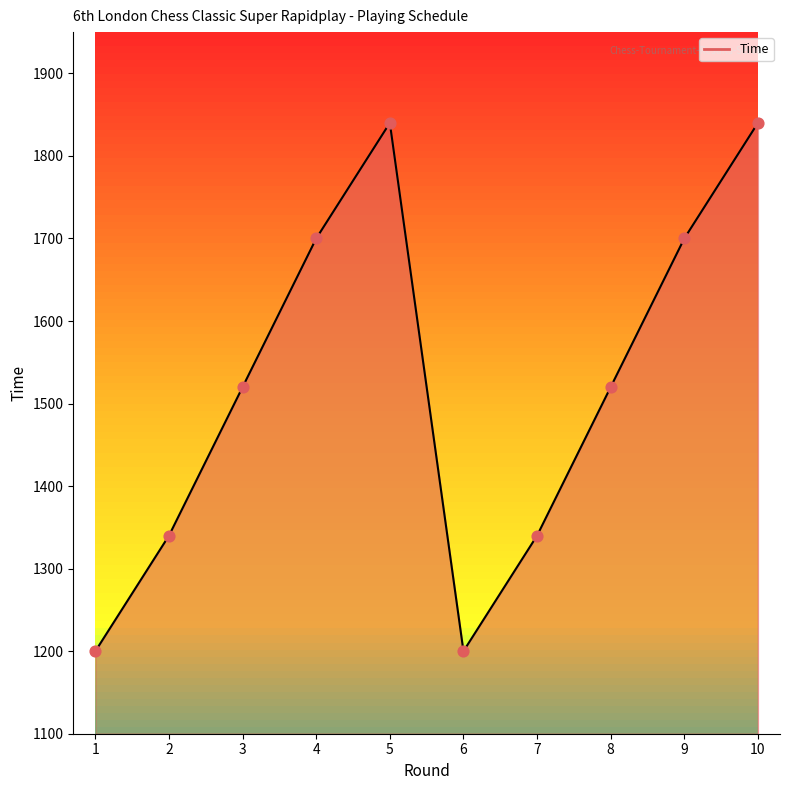

What is the change in value from 8 to 9?

+180